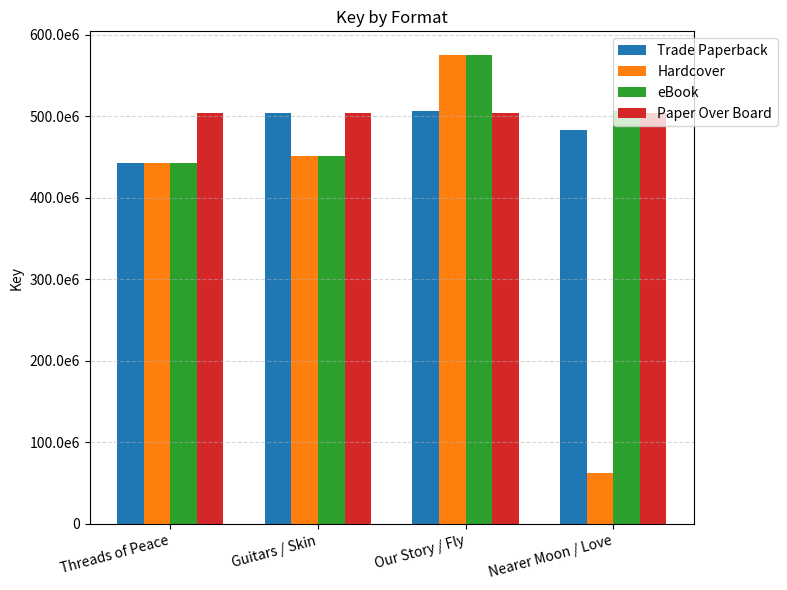

Is it true that Trade Paperback equals 728504187 at Nearer Moon / Love?

False